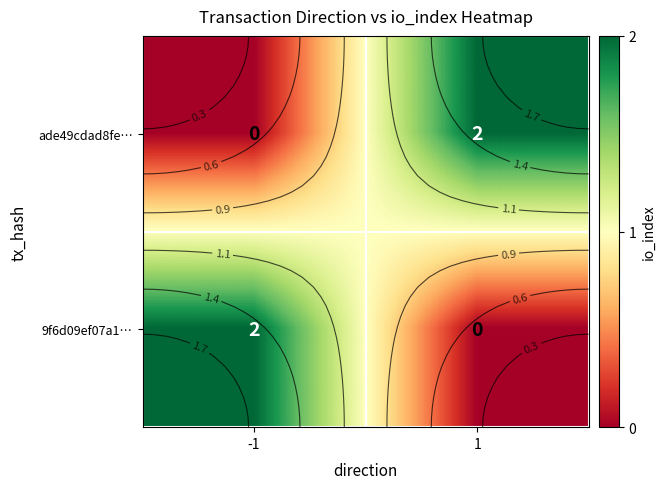

How many values in the 9f6d09ef07a1… series are below 2?

1